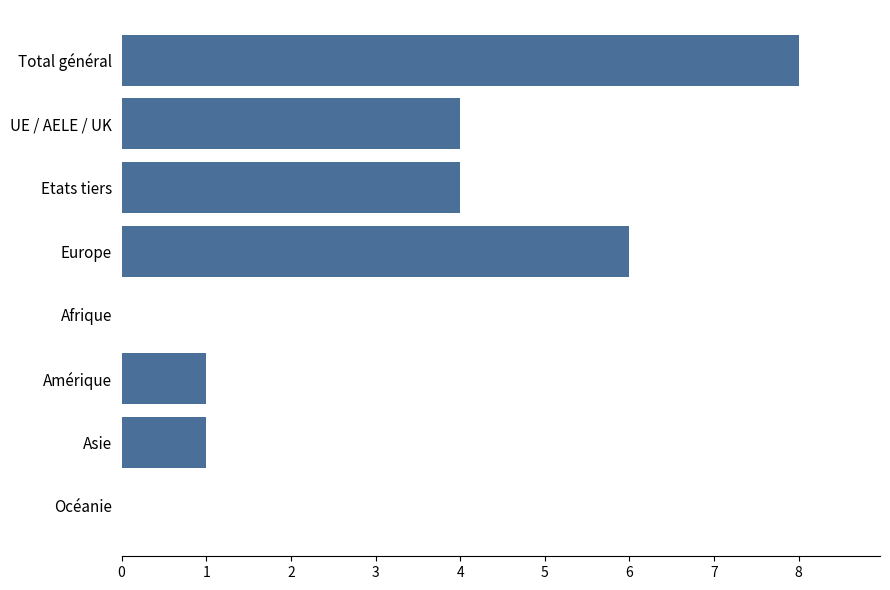

At which category does the chart reach its peak across all series?

Total général